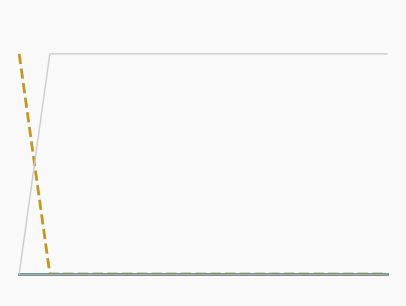

Does the chart have visible grid lines?

No